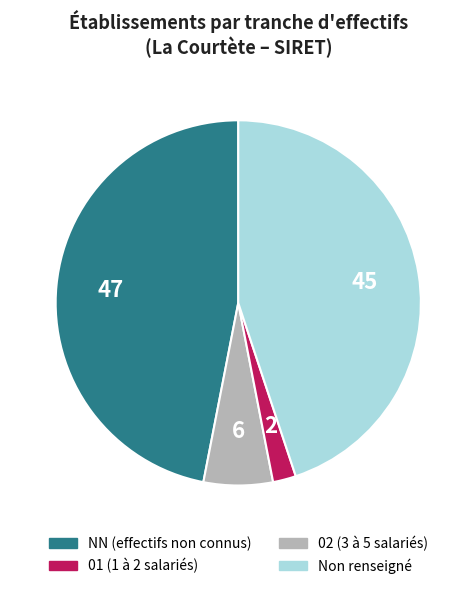

Is there any slice that represents more than half of the pie?

No